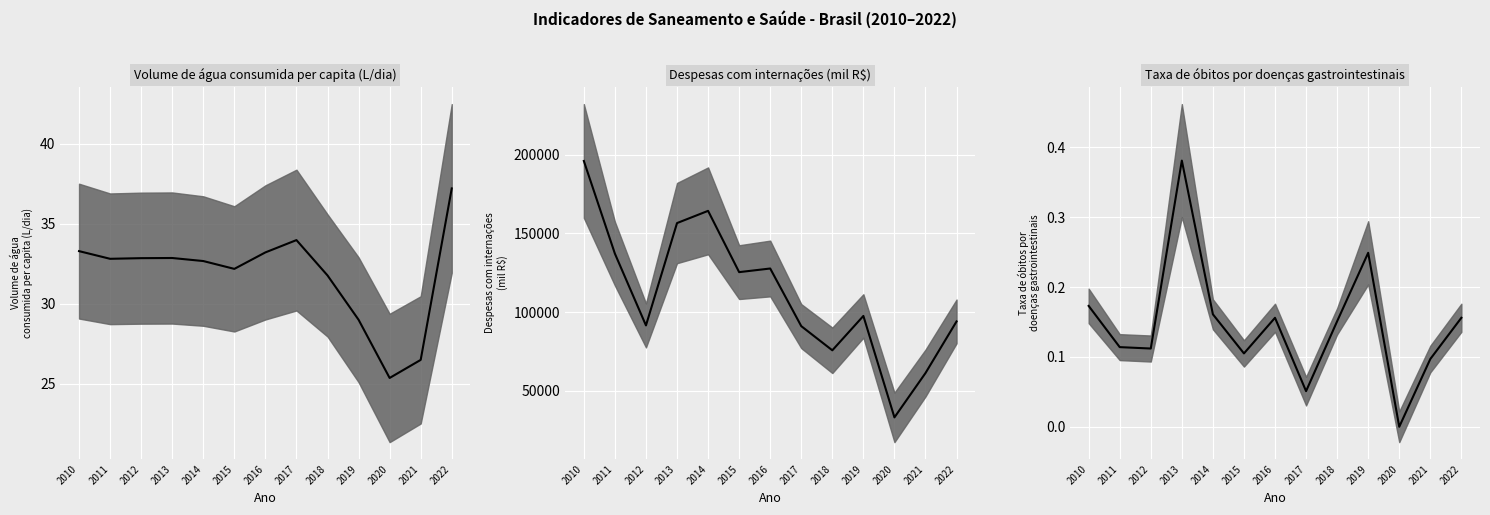

How many lines are shown in the chart?

3